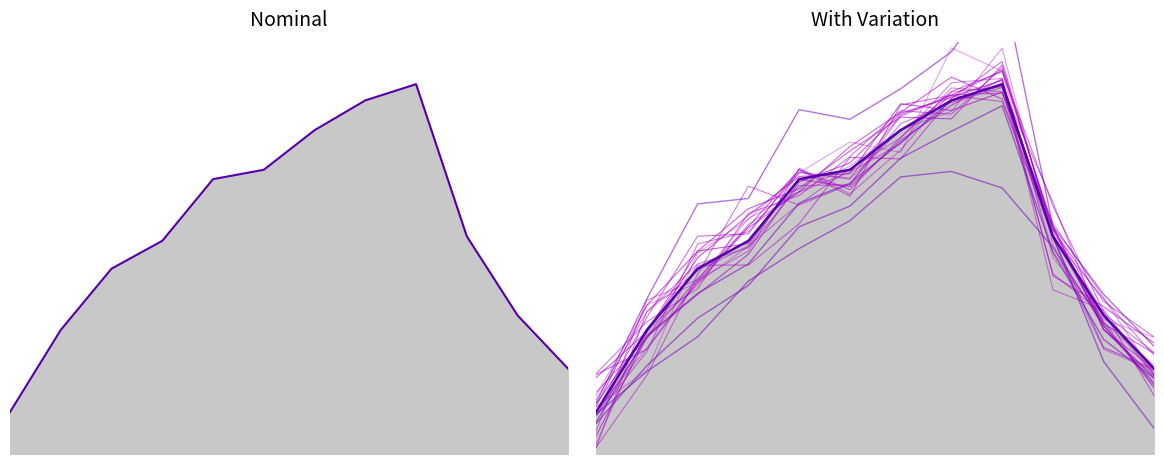

What is the value of the 企業規模計_所定内 point at the 1st from the left?

177.1